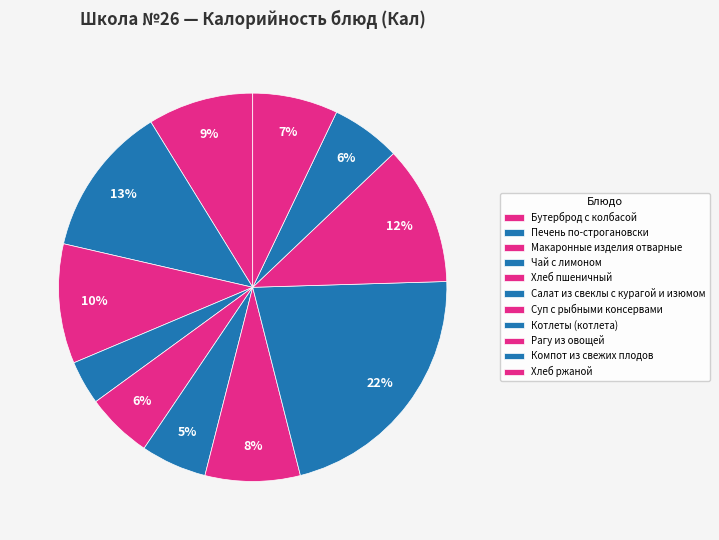

True or false: Компот из свежих плодов accounts for 6% of the total.

True